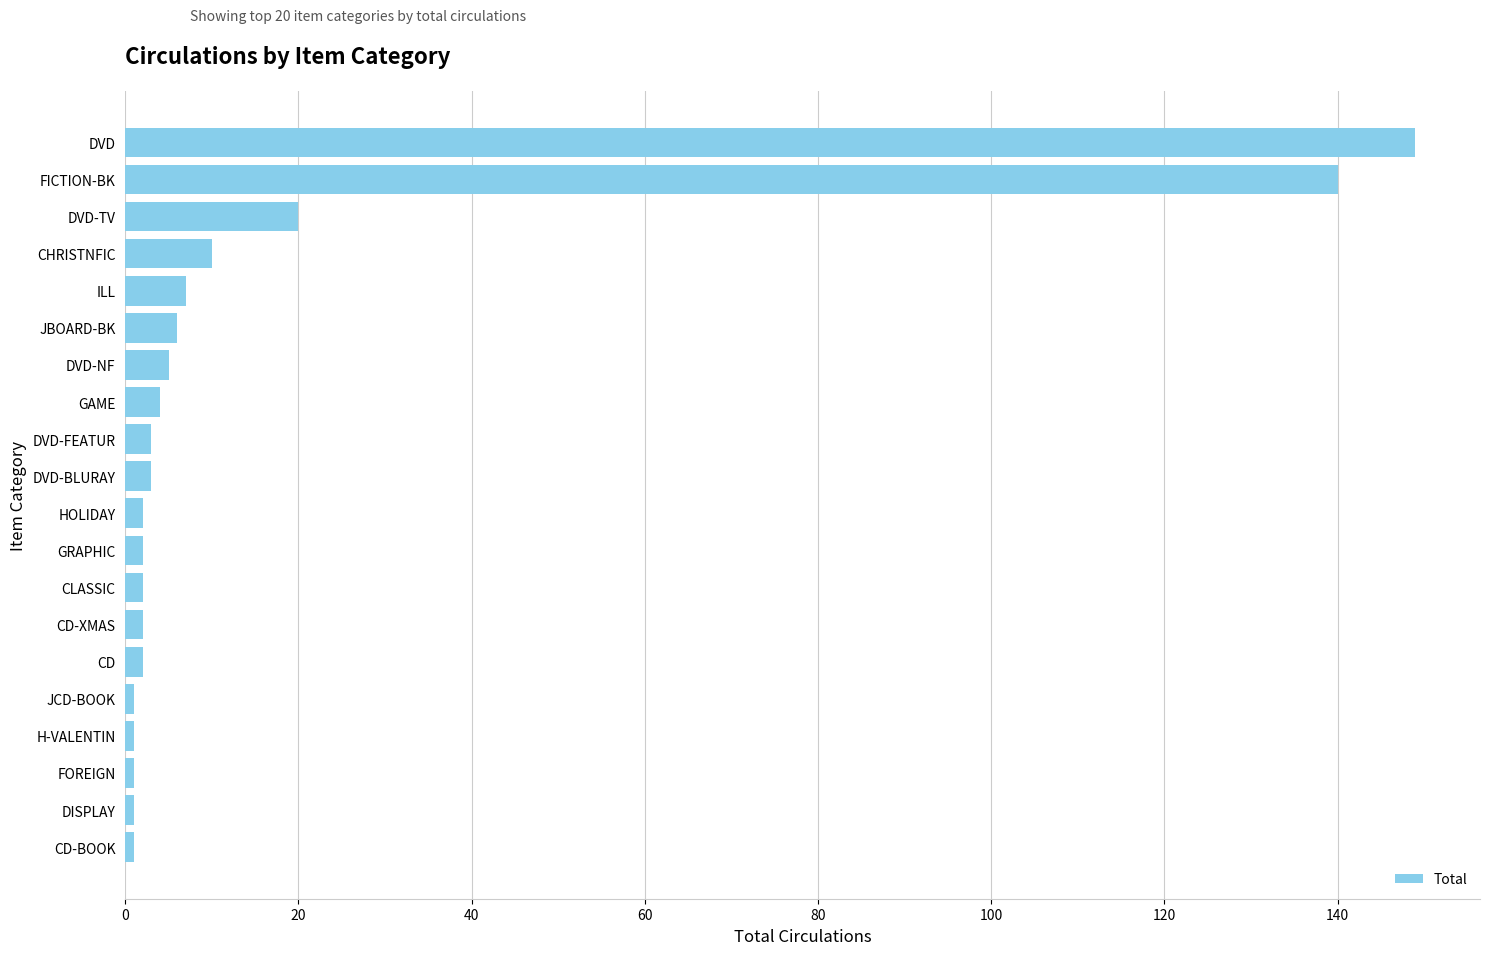

Reading bottom to top, what are all the values shown in this chart?

CD-BOOK=1	DISPLAY=1	FOREIGN=1	H-VALENTIN=1	JCD-BOOK=1	CD=2	CD-XMAS=2	CLASSIC=2	GRAPHIC=2	HOLIDAY=2	DVD-BLURAY=3	DVD-FEATUR=3	GAME=4	DVD-NF=5	JBOARD-BK=6	ILL=7	CHRISTNFIC=10	DVD-TV=20	FICTION-BK=140	DVD=149